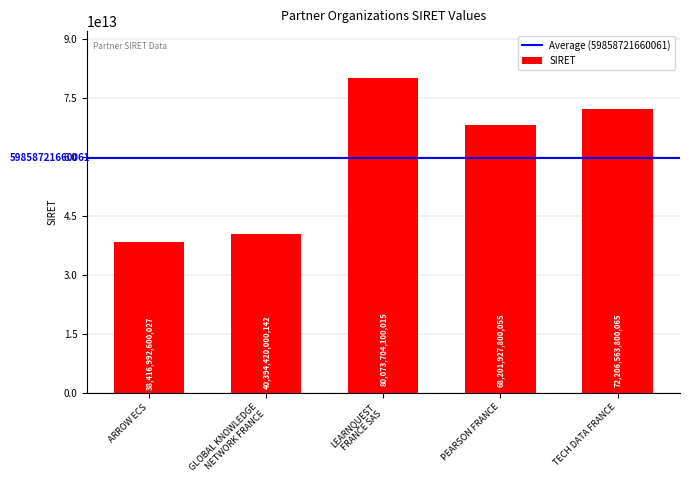

Is it true that the value at GLOBAL KNOWLEDGE
NETWORK FRANCE is 9443891345563?

False